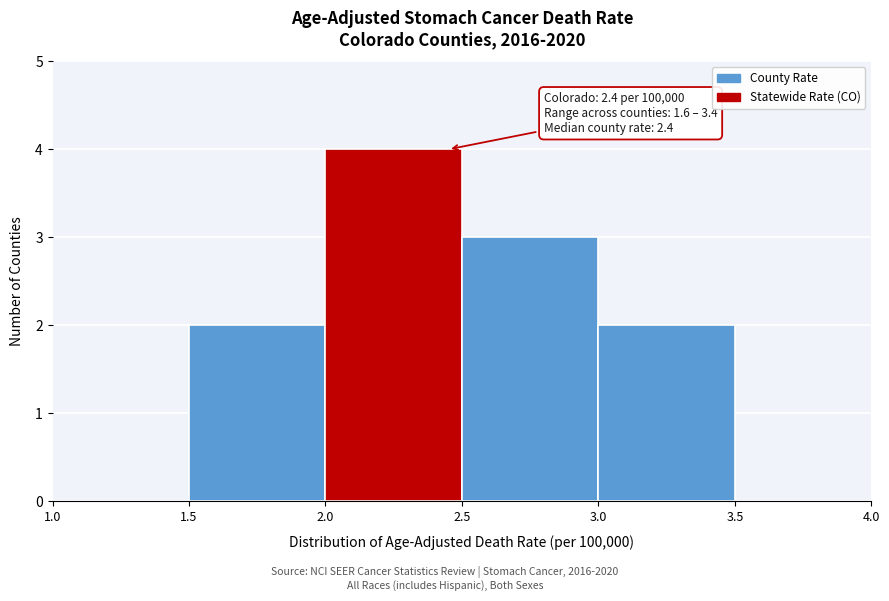

Over which range of the x-axis is the bar tallest?

2.0 to 2.5